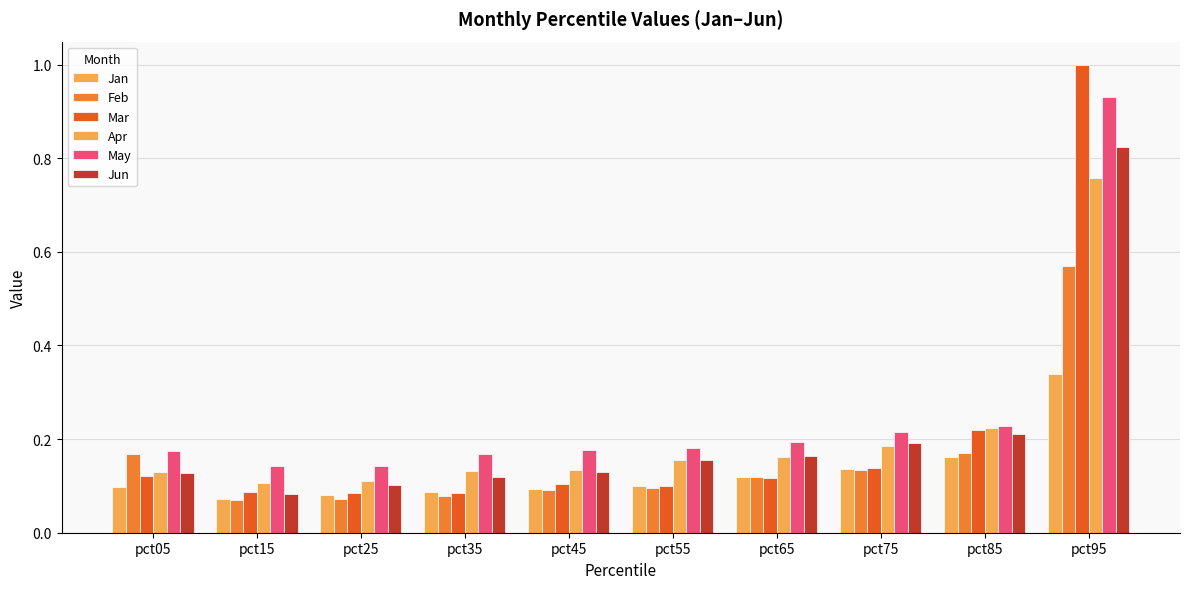

Reading left to right, extract all data points from this chart.

Jan: pct05=0.1	pct15=0.1	pct25=0.1	pct35=0.1	pct45=0.1	pct55=0.1	pct65=0.1	pct75=0.1	pct85=0.2	pct95=0.3
Feb: pct05=0.2	pct15=0.1	pct25=0.1	pct35=0.1	pct45=0.1	pct55=0.1	pct65=0.1	pct75=0.1	pct85=0.2	pct95=0.6
Mar: pct05=0.1	pct15=0.1	pct25=0.1	pct35=0.1	pct45=0.1	pct55=0.1	pct65=0.1	pct75=0.1	pct85=0.2	pct95=1.0
Apr: pct05=0.1	pct15=0.1	pct25=0.1	pct35=0.1	pct45=0.1	pct55=0.2	pct65=0.2	pct75=0.2	pct85=0.2	pct95=0.8
May: pct05=0.2	pct15=0.1	pct25=0.1	pct35=0.2	pct45=0.2	pct55=0.2	pct65=0.2	pct75=0.2	pct85=0.2	pct95=0.9
Jun: pct05=0.1	pct15=0.1	pct25=0.1	pct35=0.1	pct45=0.1	pct55=0.2	pct65=0.2	pct75=0.2	pct85=0.2	pct95=0.8